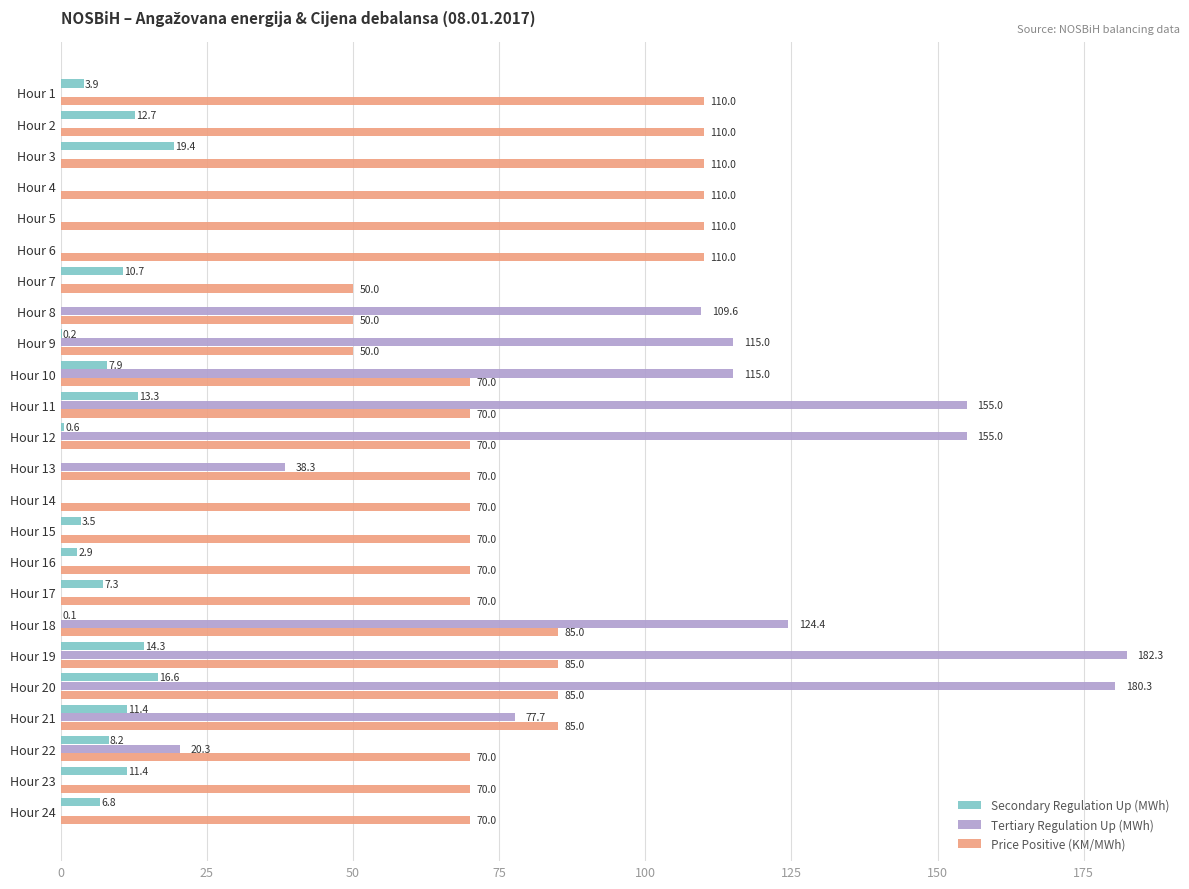

The Secondary Regulation Up (MWh) series shows 0.0 at Hour 4. True or false?

True